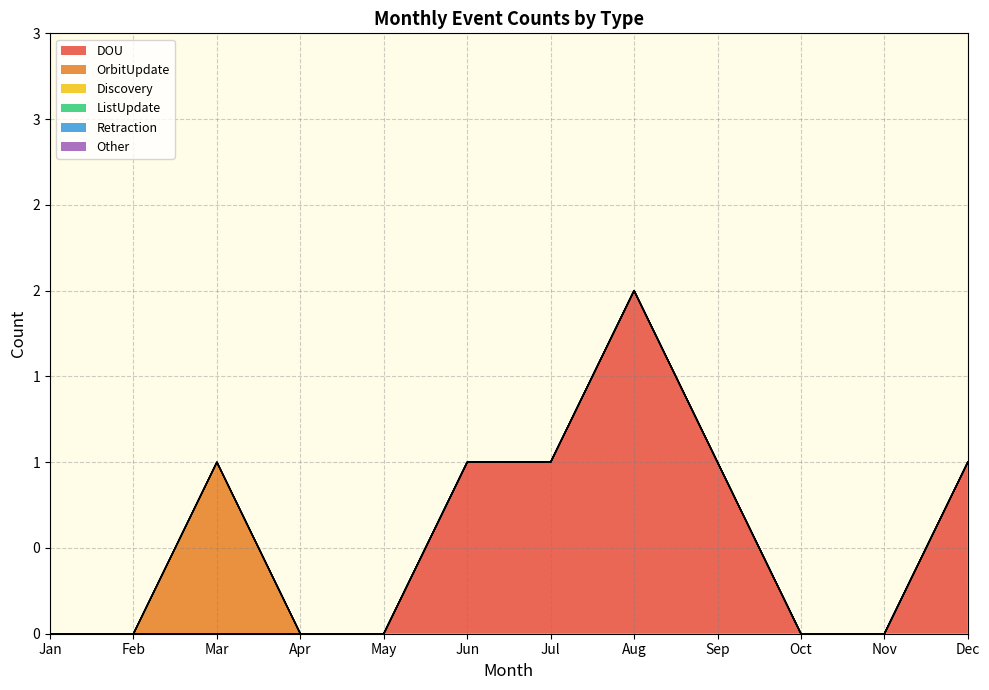

Which category has the lowest value in the Other series?

Jan